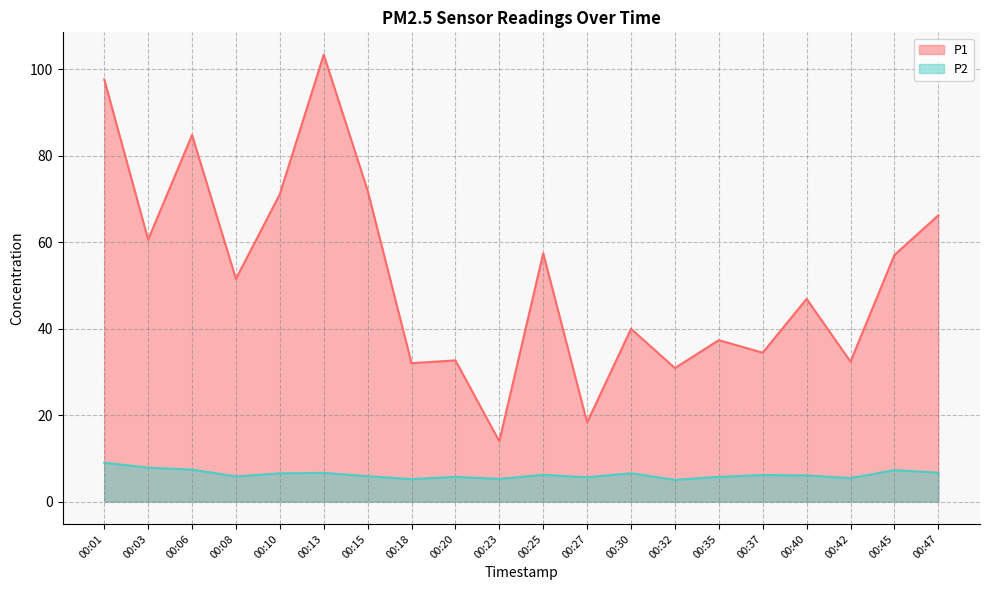

True or false: P1 and P2 intersect in this chart.

False